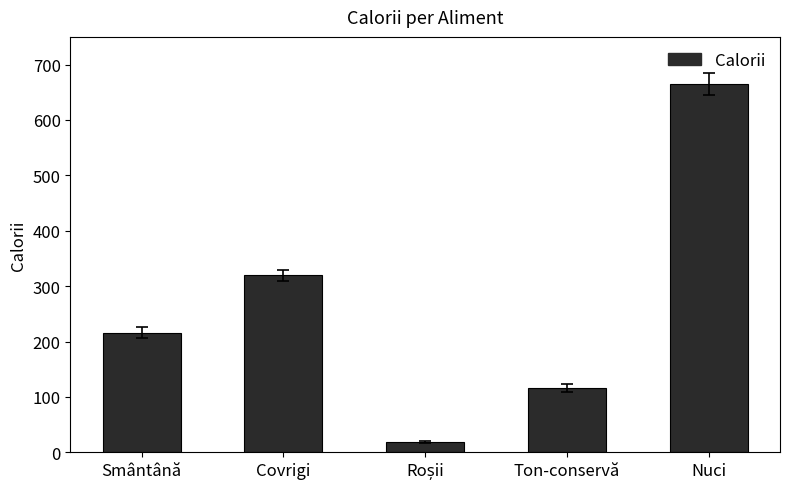

Reading left to right, extract all data points from this chart.

216	320	18	116	665